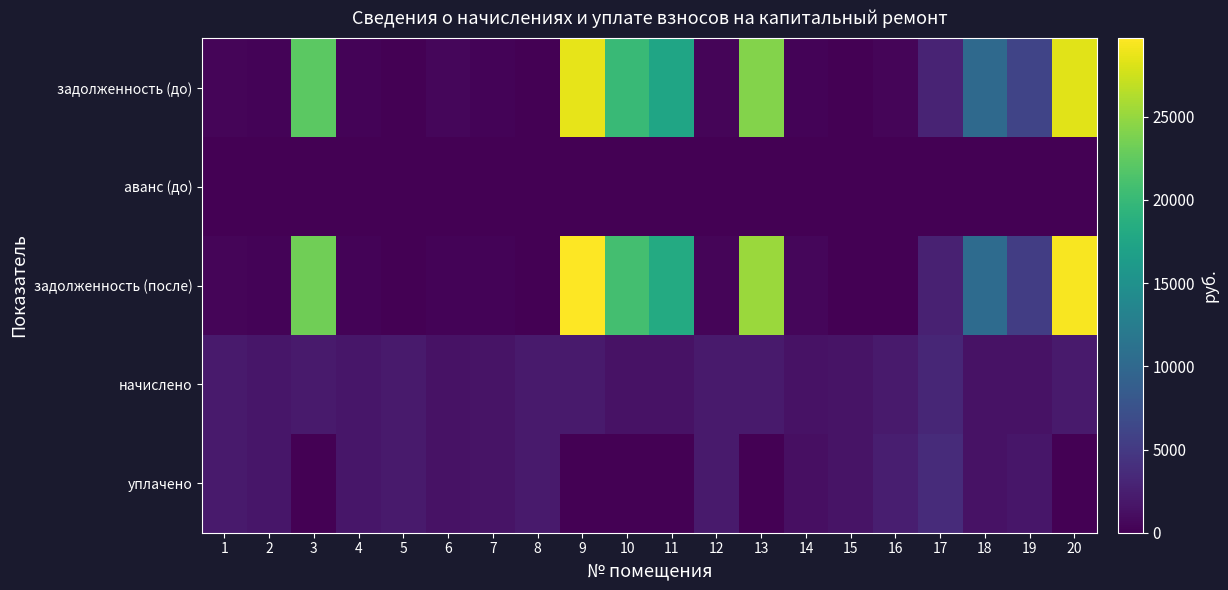

Reading left to right, what are all the values shown in this chart?

задолженность (до): 1=348.8	2=304.8	3=22194.2	4=309.0	5=0.0	6=501.2	7=251.8	8=0.0	9=28654.4	10=20123.6	11=17410.4	12=350.9	13=24235.9	14=250.7	15=0.0	16=350.3	17=2925.7	18=10113.5	19=6148.0	20=28387.9
аванс (до): 1=0.0	2=0.0	3=0.0	4=0.0	5=0.0	6=0.0	7=0.0	8=0.0	9=0.0	10=0.0	11=0.0	12=0.0	13=0.0	14=0.0	15=0.0	16=0.0	17=0.0	18=0.0	19=0.0	20=0.0
задолженность (после): 1=349.3	2=304.8	3=23245.2	4=309.0	5=0.0	6=250.7	7=251.8	8=0.0	9=29700.6	10=20870.9	11=18159.3	12=350.9	13=25285.3	14=501.4	15=0.0	16=0.0	17=2720.5	18=10364.0	19=5448.5	20=29442.1
начислено: 1=2095.6	2=1828.5	3=2102.0	4=1853.9	5=2092.4	6=1504.1	7=1510.5	8=2102.0	9=2092.4	10=1494.6	11=1497.8	12=2105.2	13=2098.8	14=1504.1	15=1510.5	16=2102.0	17=3189.5	18=1501.0	19=1501.0	20=2108.4
уплачено: 1=2095.1	2=1828.5	3=0.0	4=1853.9	5=2092.4	6=1503.9	7=1510.5	8=2102.0	9=0.0	10=0.0	11=0.0	12=2105.2	13=0.0	14=1248.1	15=1510.5	16=2452.3	17=3600.0	18=1501.5	19=1850.0	20=0.0